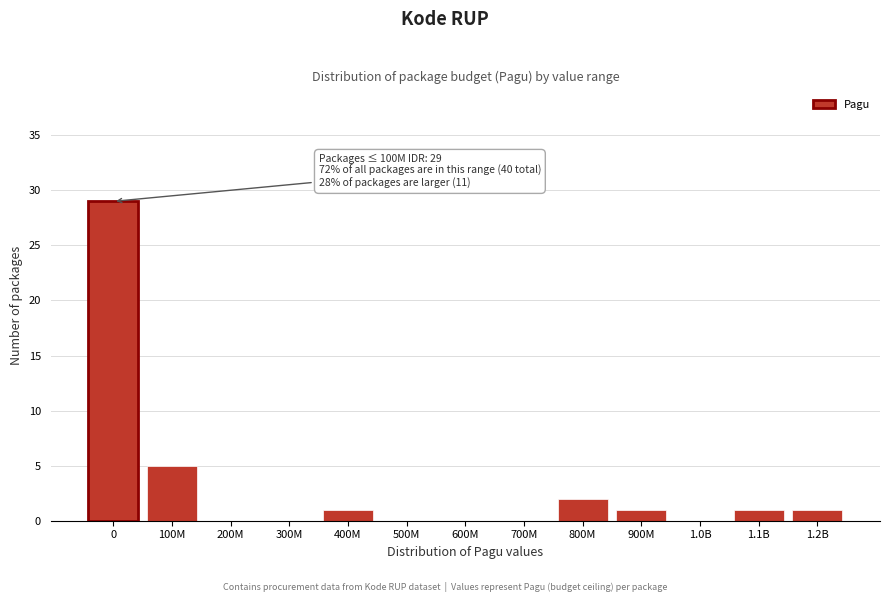

Reading left to right, list all the values displayed in this chart.

0=29	100M=5	200M=0	300M=0	400M=1	500M=0	600M=0	700M=0	800M=2	900M=1	1.0B=0	1.1B=1	1.2B=1